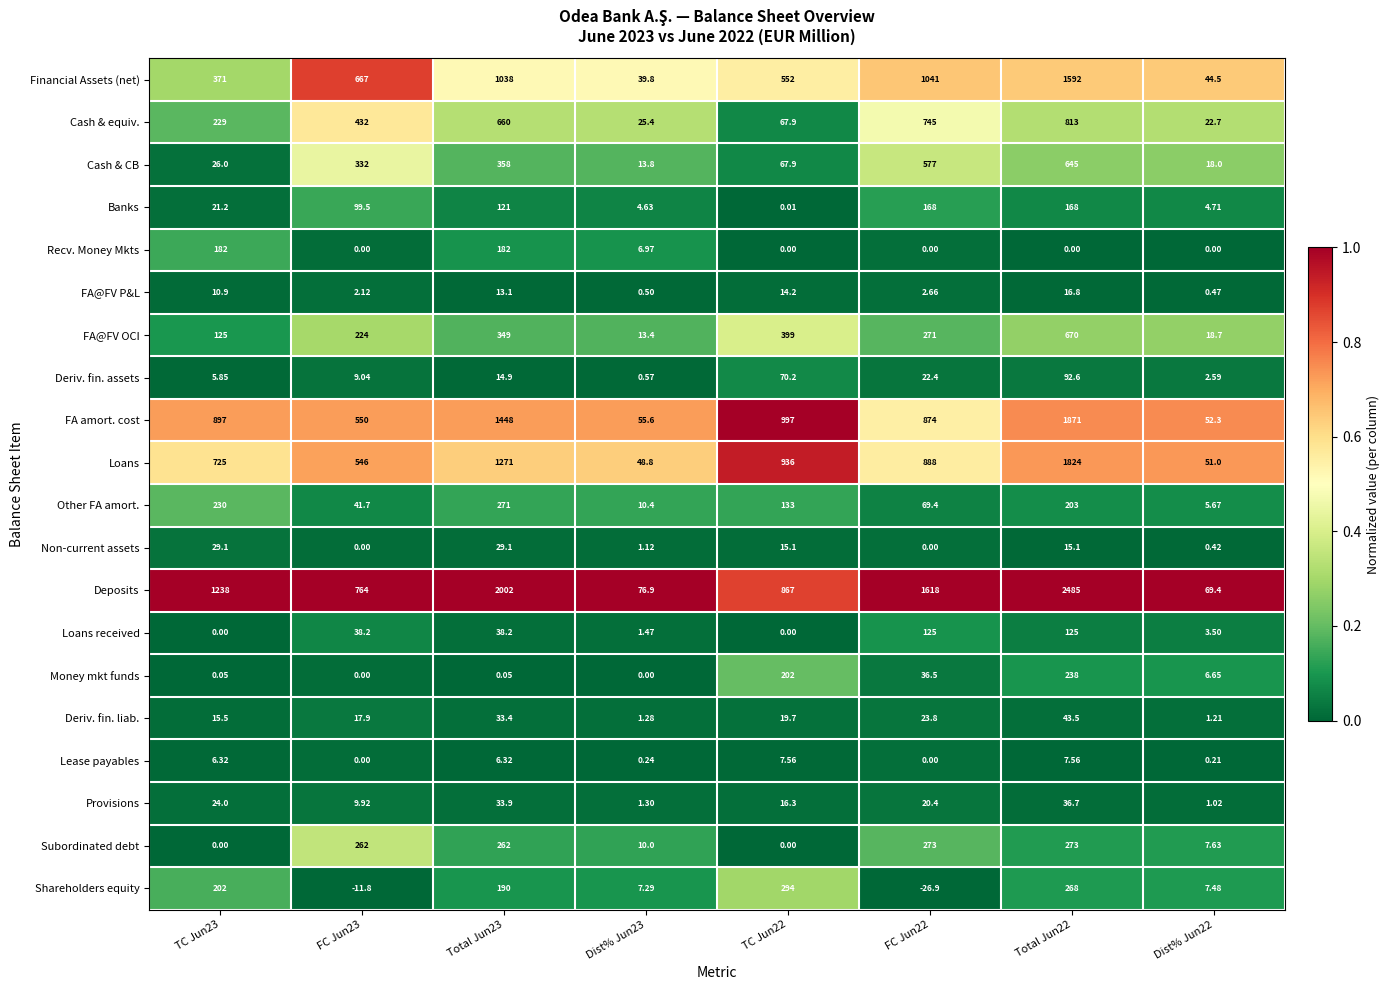

At Total Jun23, list the series in order from largest to smallest.

Deposits, FA amort. cost, Loans, Financial Assets (net), Cash & equiv., Cash & CB, FA@FV OCI, Other FA amort., Subordinated debt, Shareholders equity, Recv. Money Mkts, Banks, Loans received, Provisions, Deriv. fin. liab., Non-current assets, Deriv. fin. assets, FA@FV P&L, Lease payables, Money mkt funds